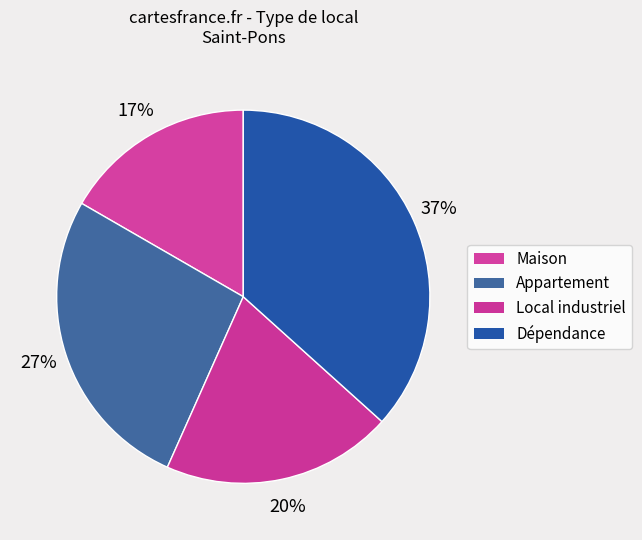

Count the number of slices in the pie.

4